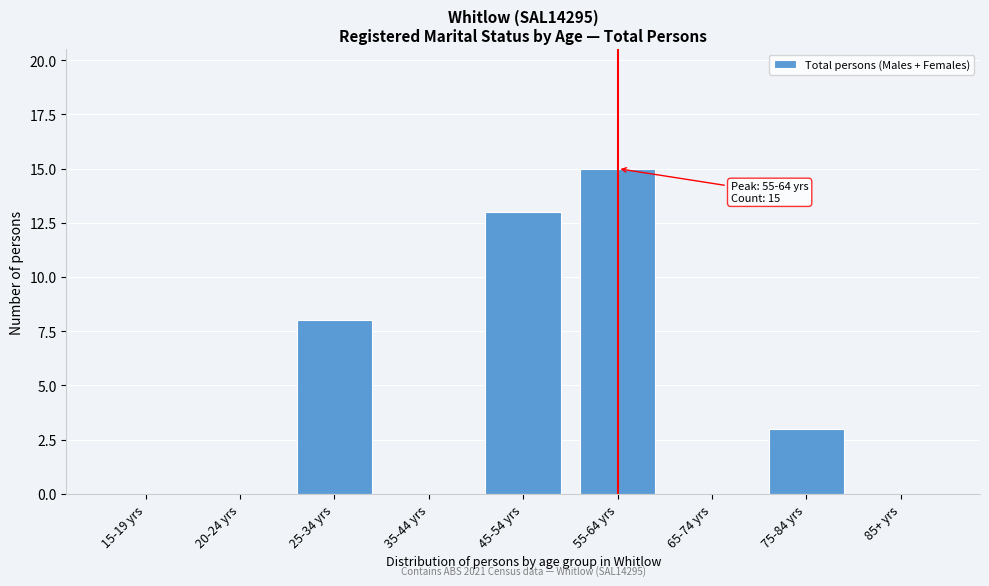

Reading right to left, what are all the values shown in this chart?

85+ yrs=0	75-84 yrs=3	65-74 yrs=0	55-64 yrs=15	45-54 yrs=13	35-44 yrs=0	25-34 yrs=8	20-24 yrs=0	15-19 yrs=0